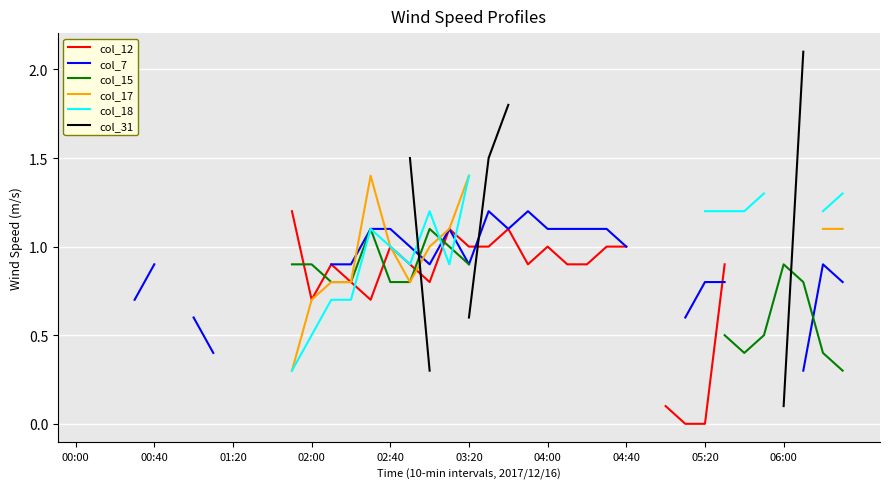

True or false: col_7 and col_31 cross at least once.

True